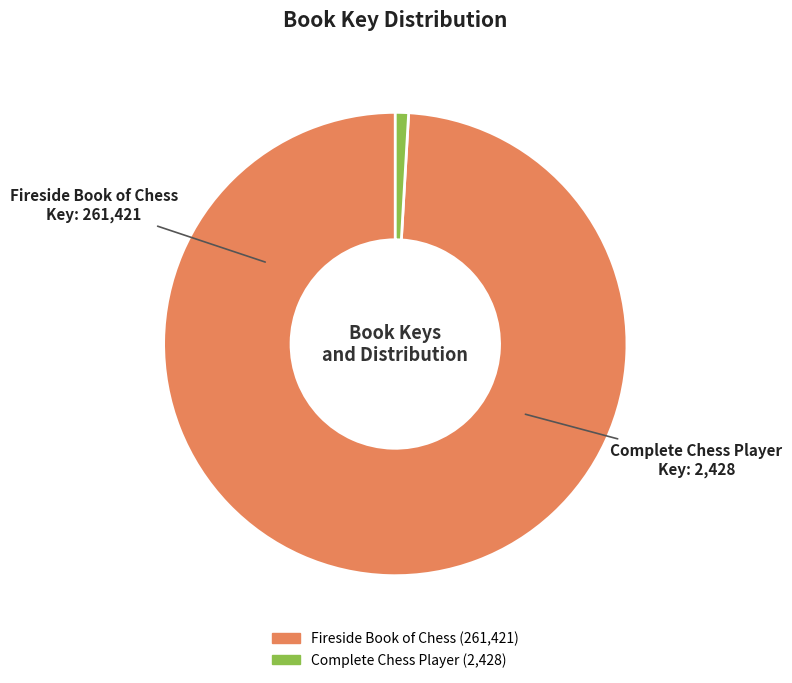

True or false: Fireside Book of Chess accounts for 88% of the total.

False